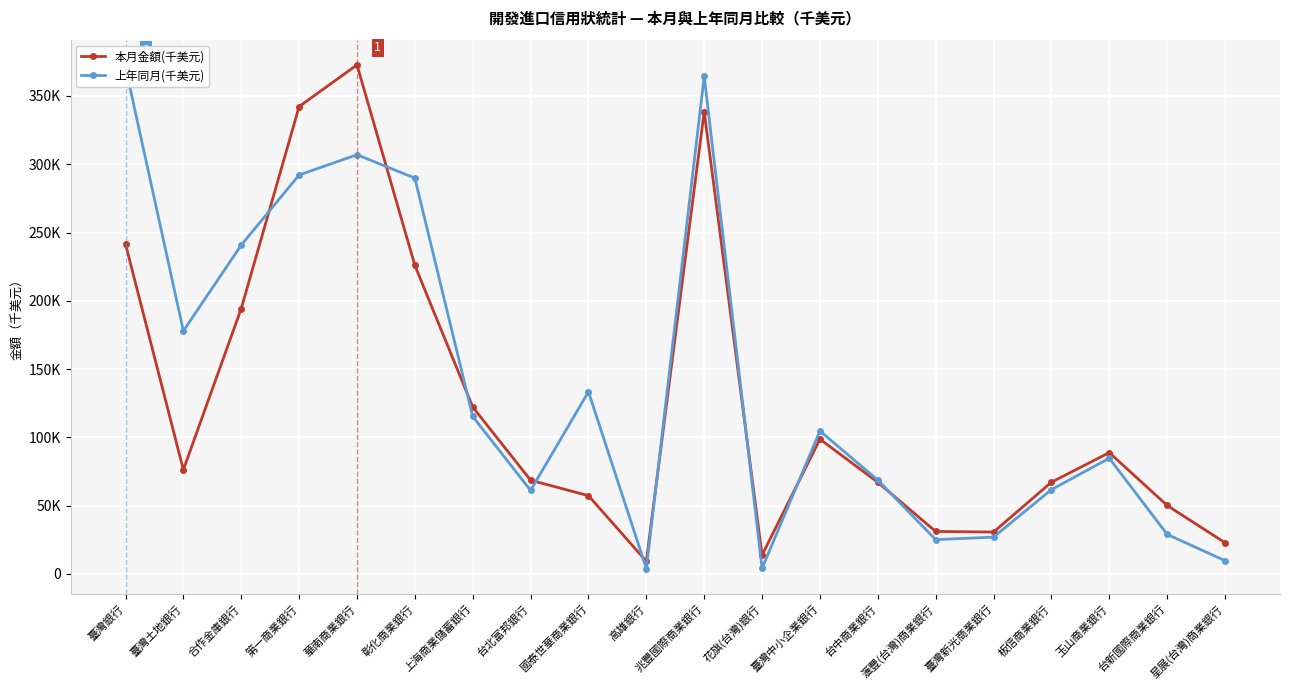

What is the difference between the highest and lowest values at 合作金庫銀行?

46489